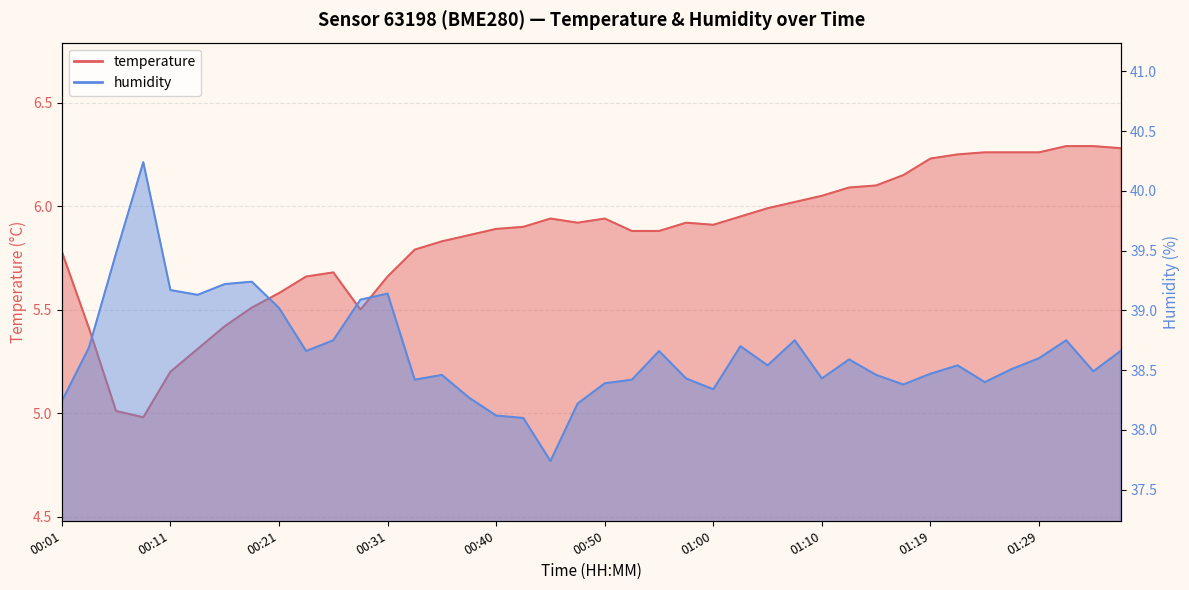

Rank the series by their maximum value, from lowest to highest.

temperature, humidity